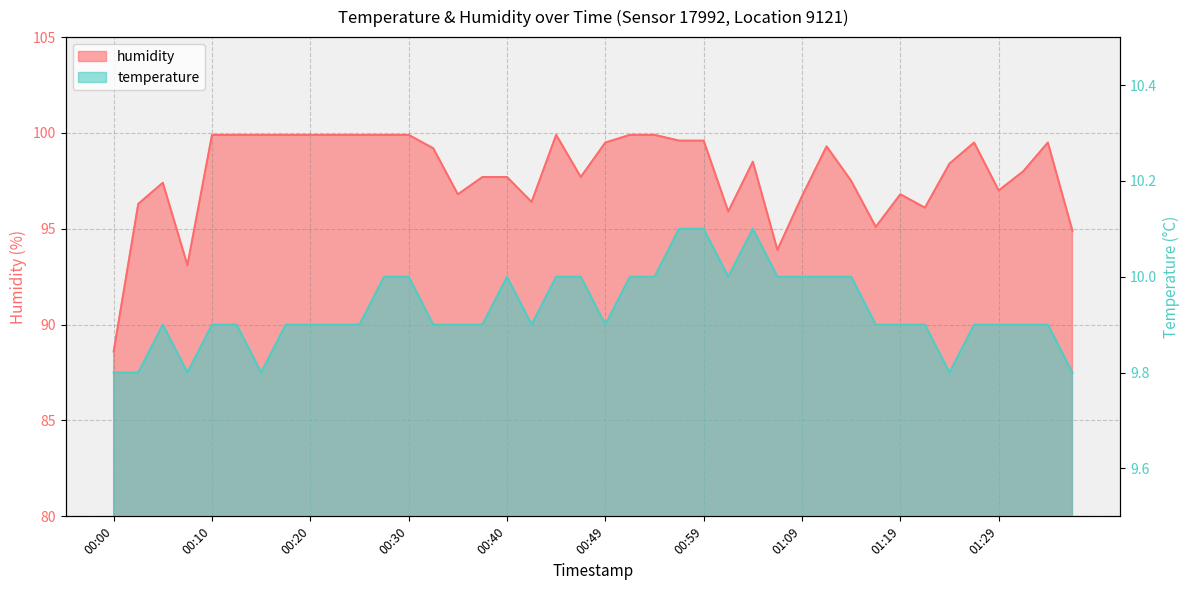

Where does the humidity series first go above 98?

00:10